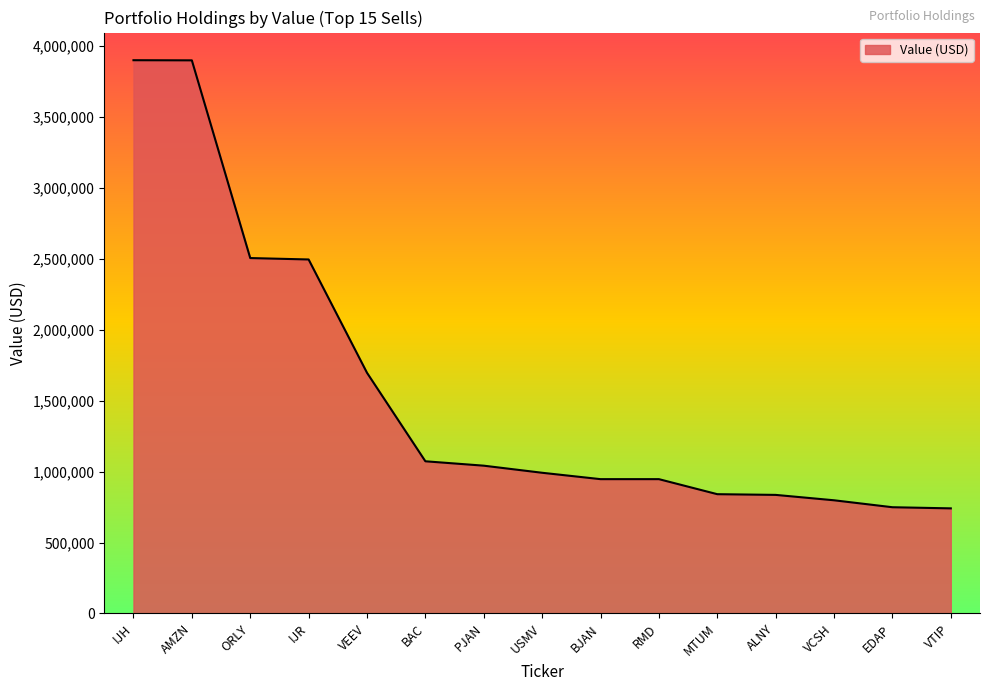

Between IJR and PJAN, which is larger?

IJR